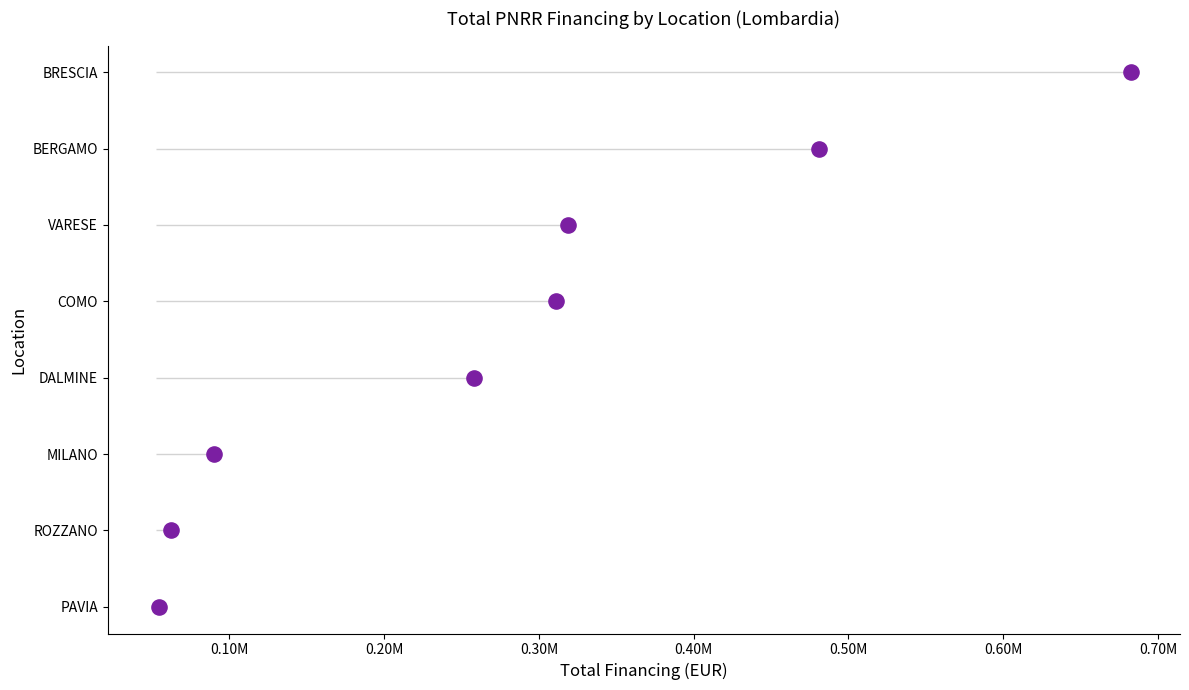

What is the change in value from 0.20M to 0.40M?

+2